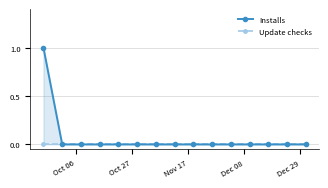

What are all the series names shown in the legend?

Installs, Update checks